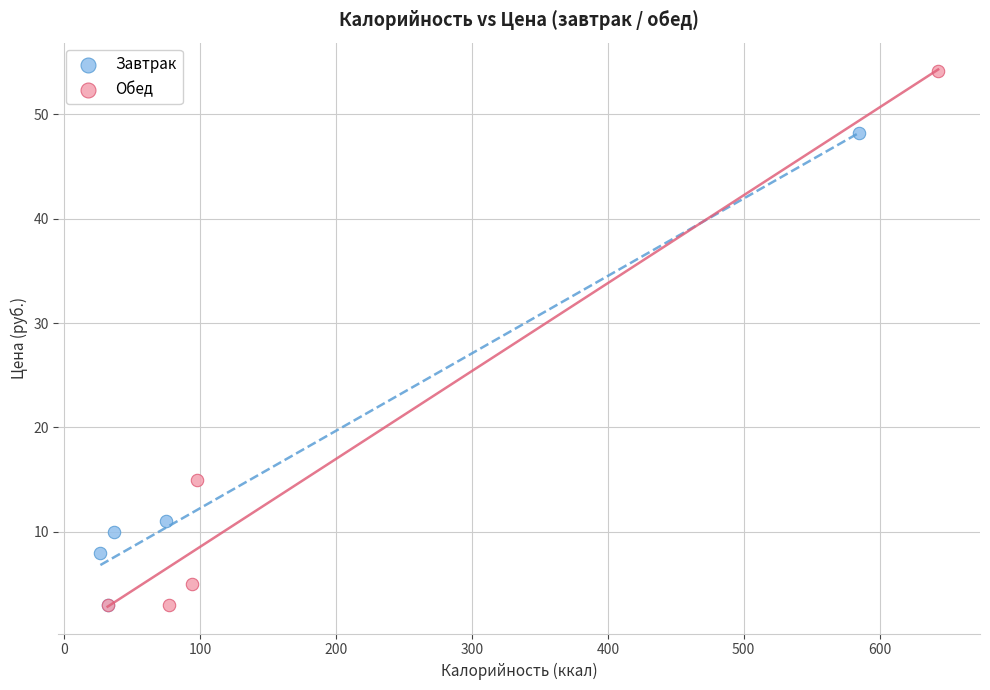

Which series contains the highest Y value?

Обед